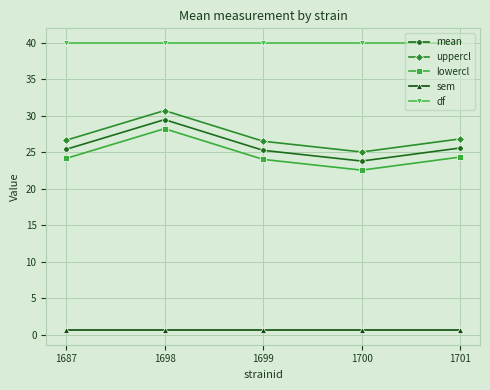

What is the value of the mean point at the 3rd from the left?

25.3